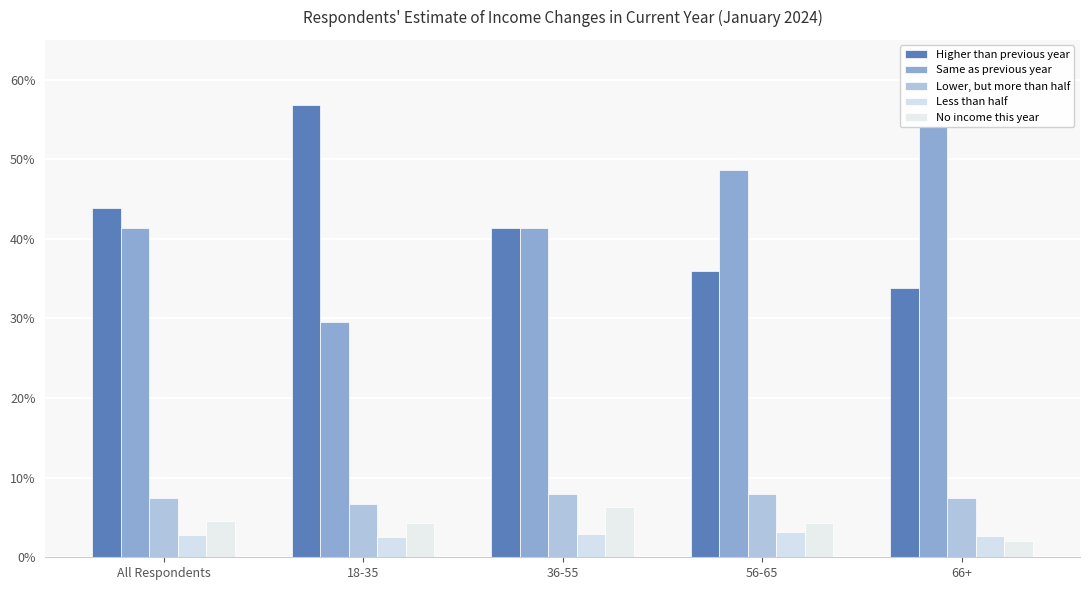

At which label does Higher than previous year reach its minimum?

66+